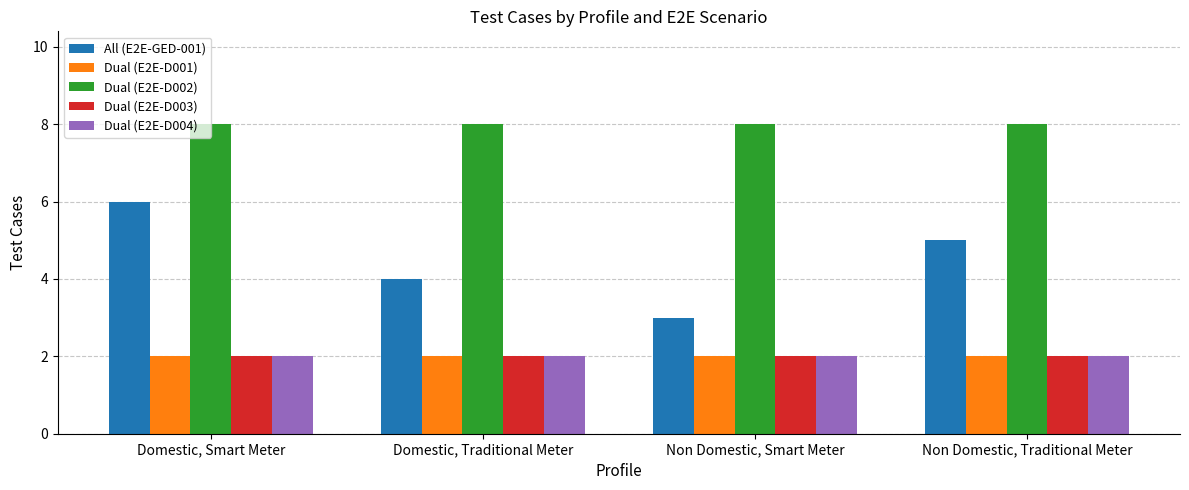

What is the value of the Dual (E2E-D004) bar at the 4th from the left?

2